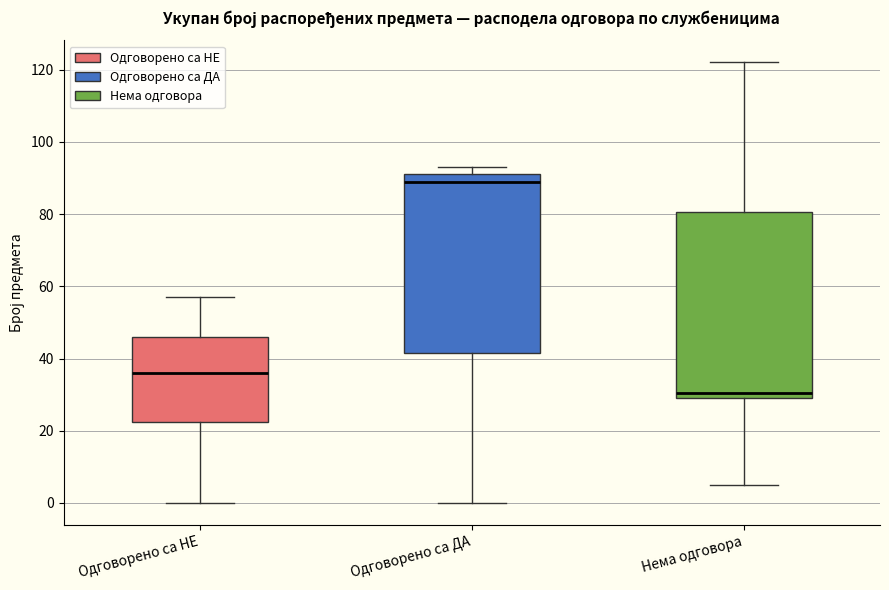

Which box's median line is the highest?

Одговорено са ДА